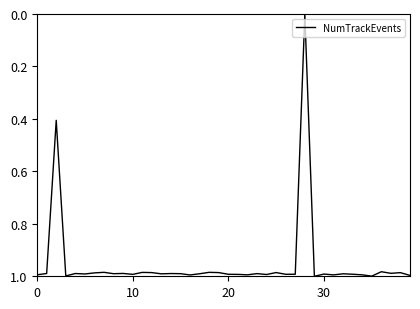

Which category has the lowest value across all series?

28